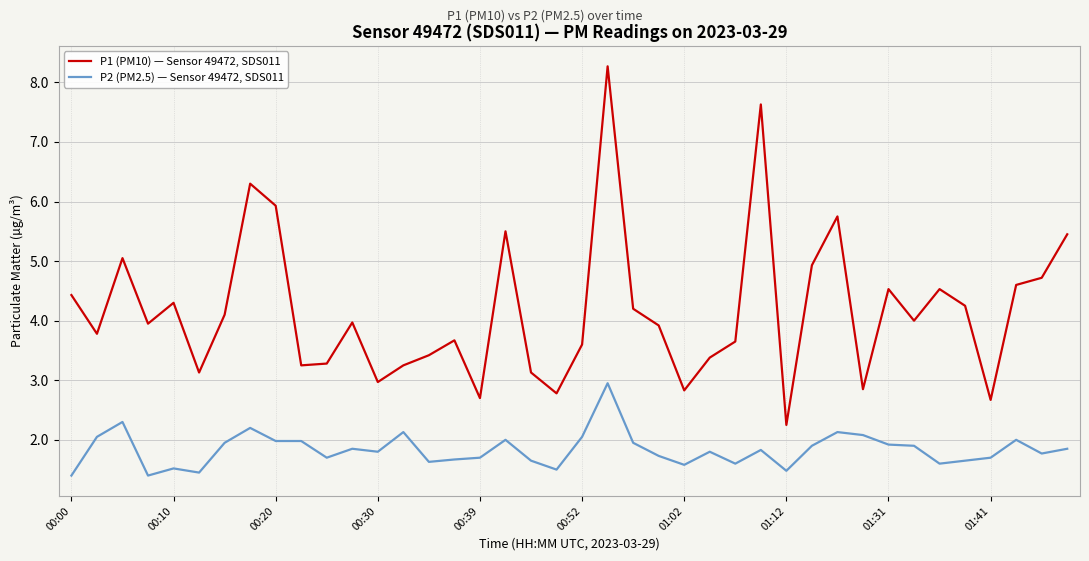

List the series in order of their peak value, highest first.

P1 (PM10) — Sensor 49472, SDS011, P2 (PM2.5) — Sensor 49472, SDS011